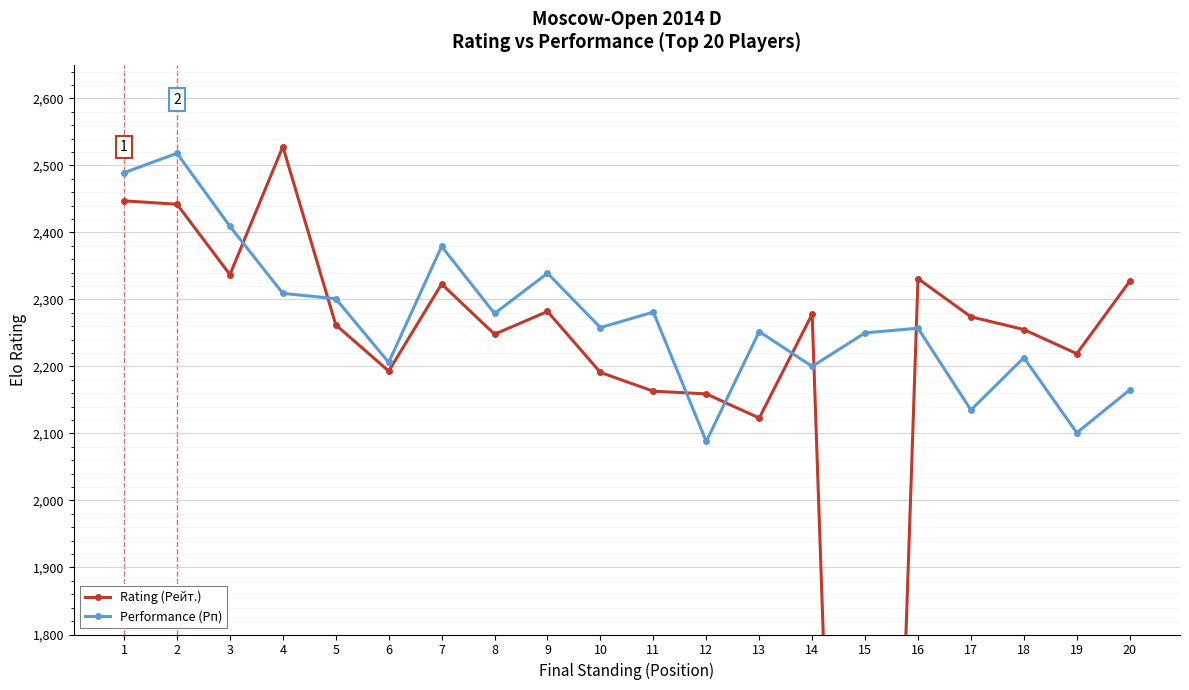

Is the value of Performance (Рп) at 19 greater than the value of Rating (Рейт.) at 7?

No